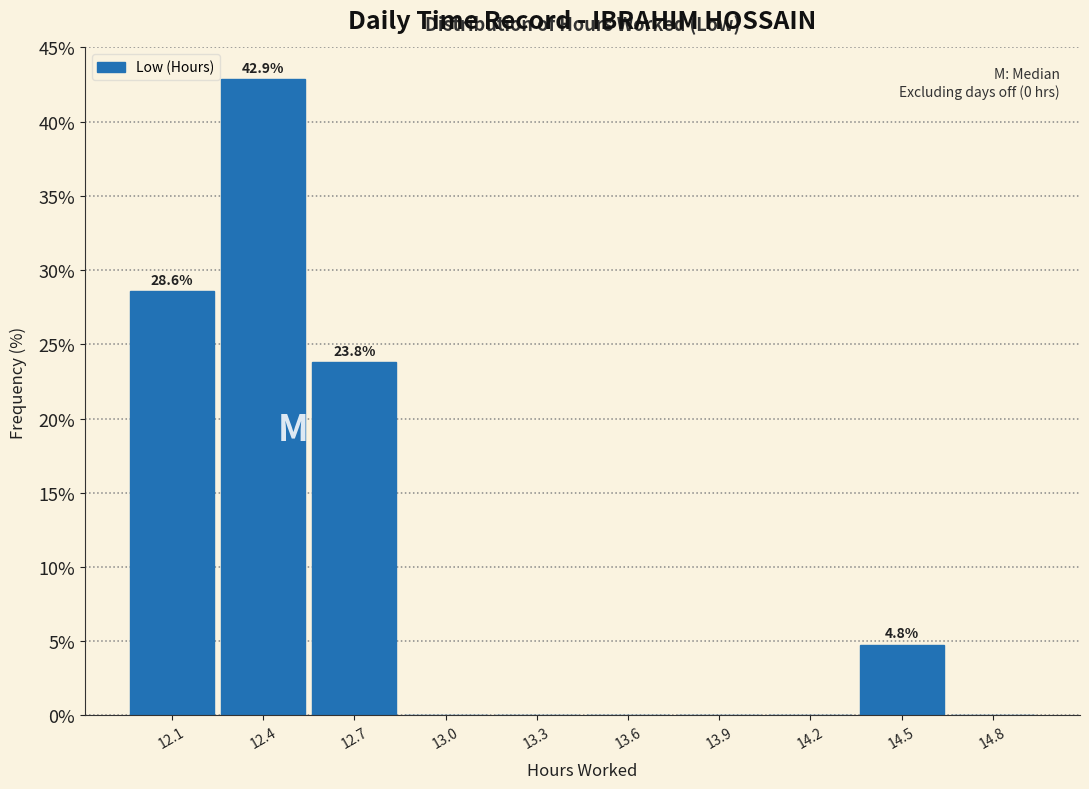

Reading left to right, list all the values displayed in this chart.

12.1=28.6	12.4=42.9	12.7=23.8	13.0=0.0	13.3=0.0	13.6=0.0	13.9=0.0	14.2=0.0	14.5=4.8	14.8=0.0